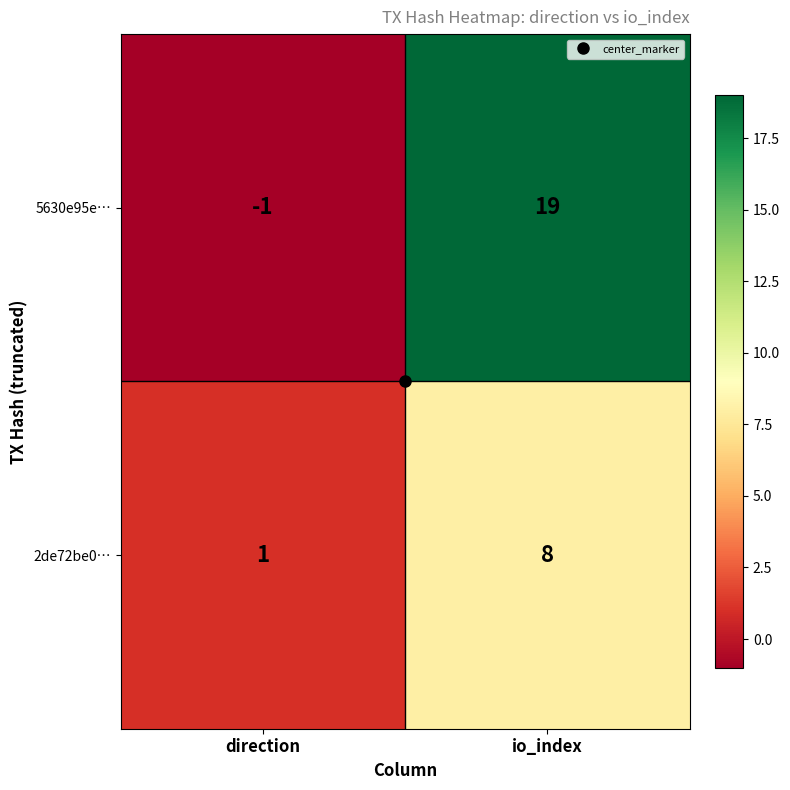

What is the spread (max minus min) of values at io_index?

11